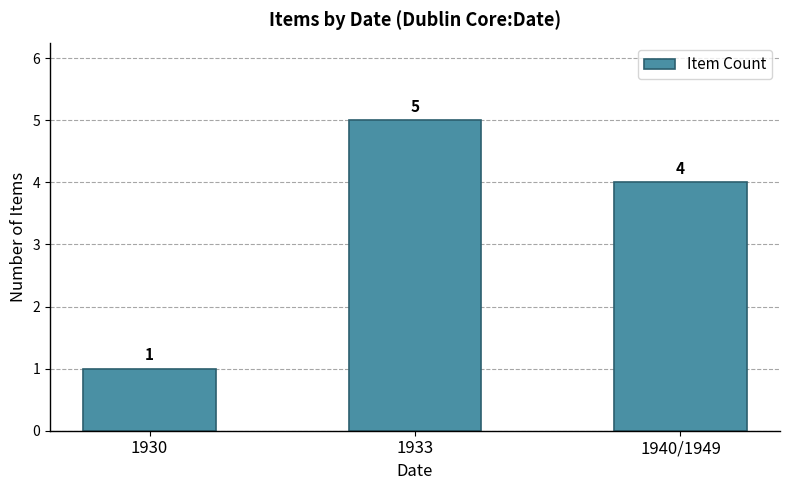

The value at 1930 is 1. True or false?

True